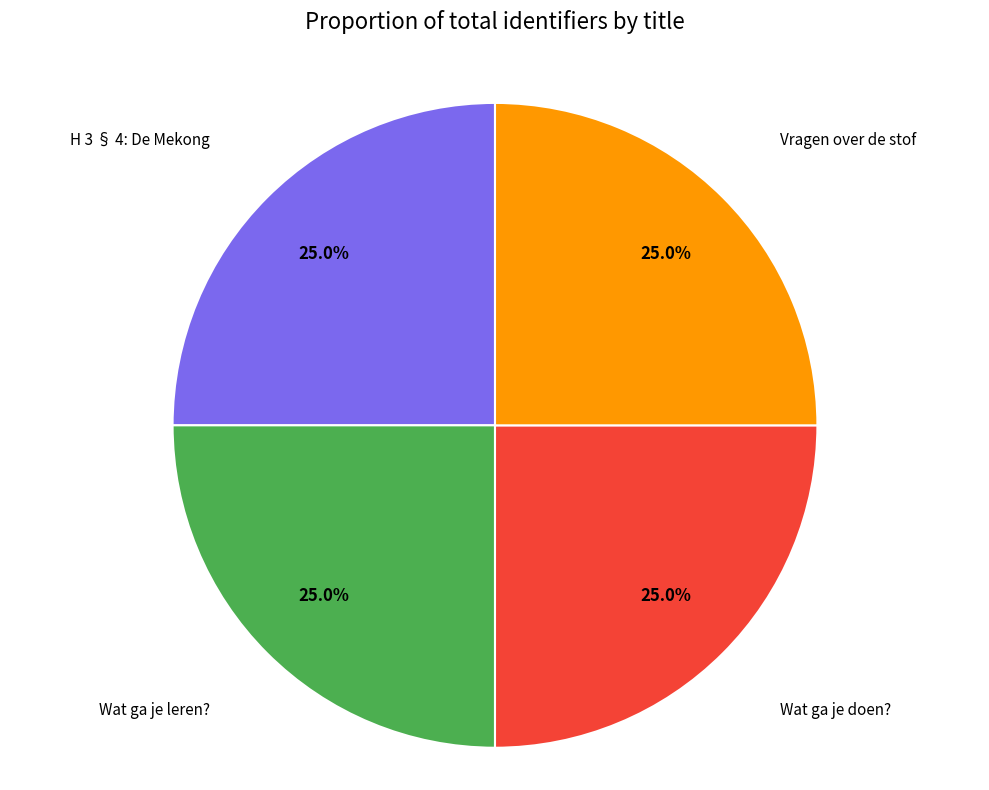

The H 3 § 4: De Mekong slice represents 15% of the pie. True or false?

False